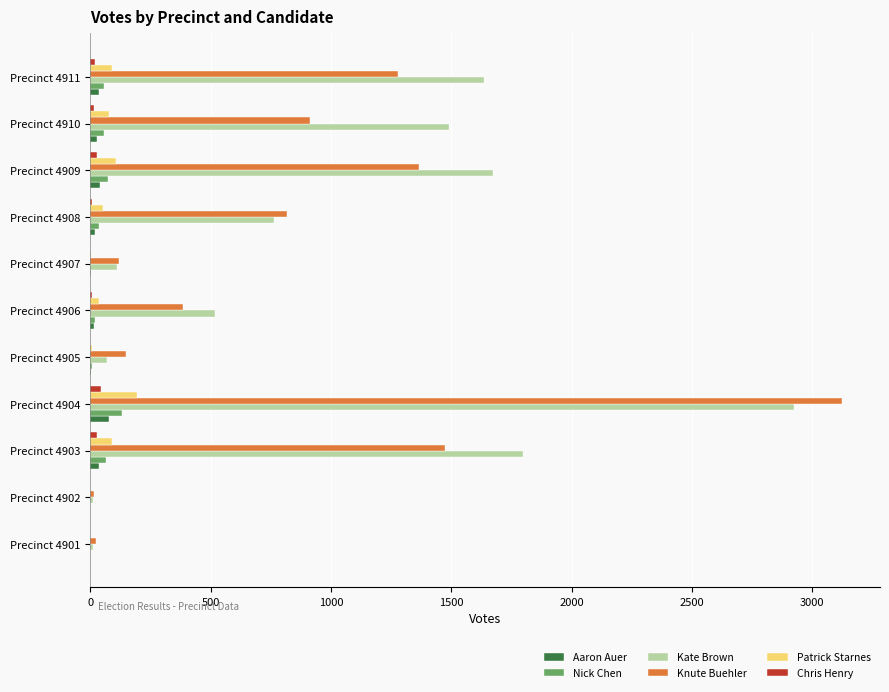

How many distinct data groups are displayed?

6